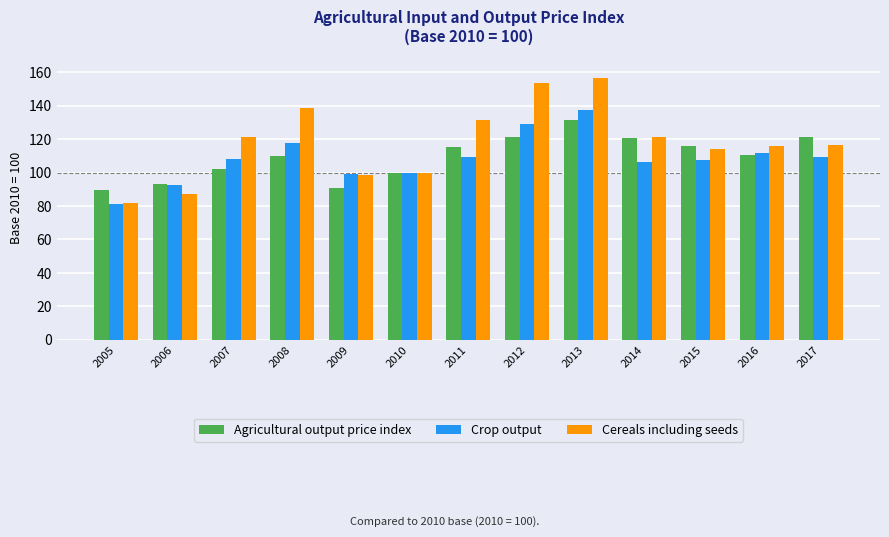

What is the smallest value displayed?

81.4